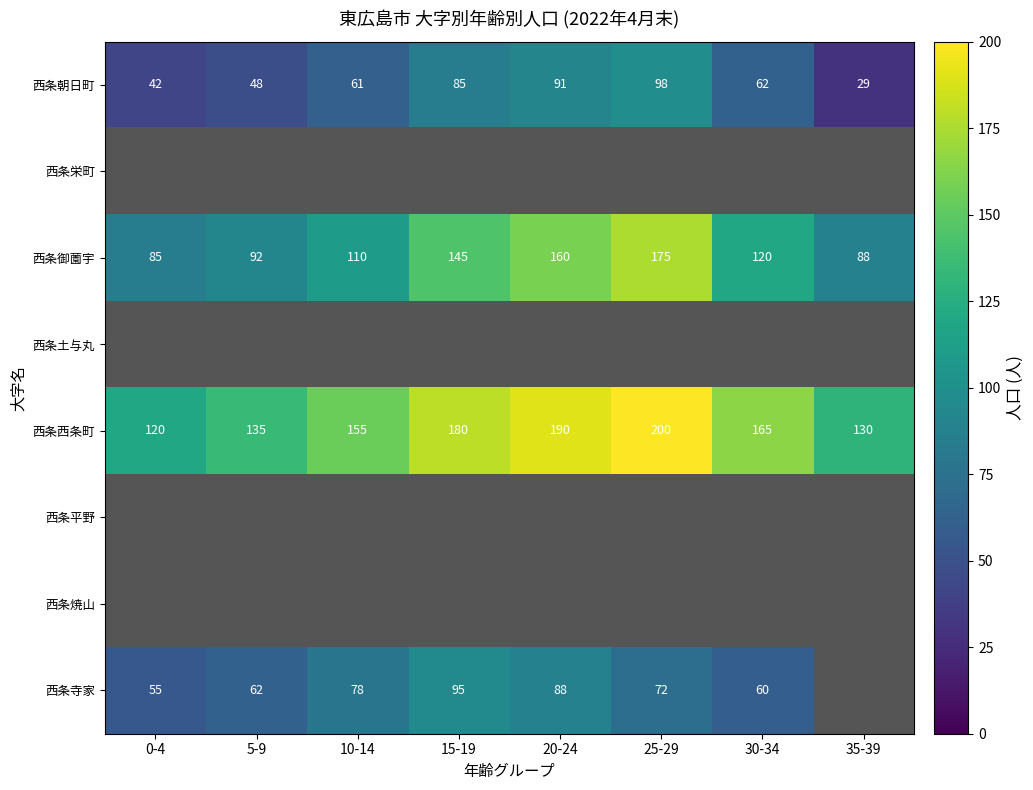

Which series has the largest total across all categories?

西条西条町